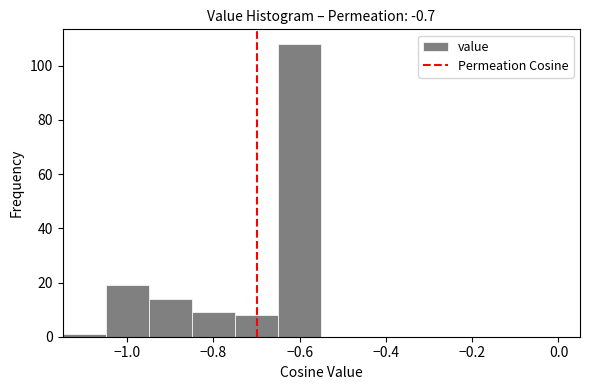

What is the height of the bar covering -1.05 to -0.95 on the x-axis? Neither the bar edges nor the heights are printed on the chart, so give them approximately, as read against the axes.

20